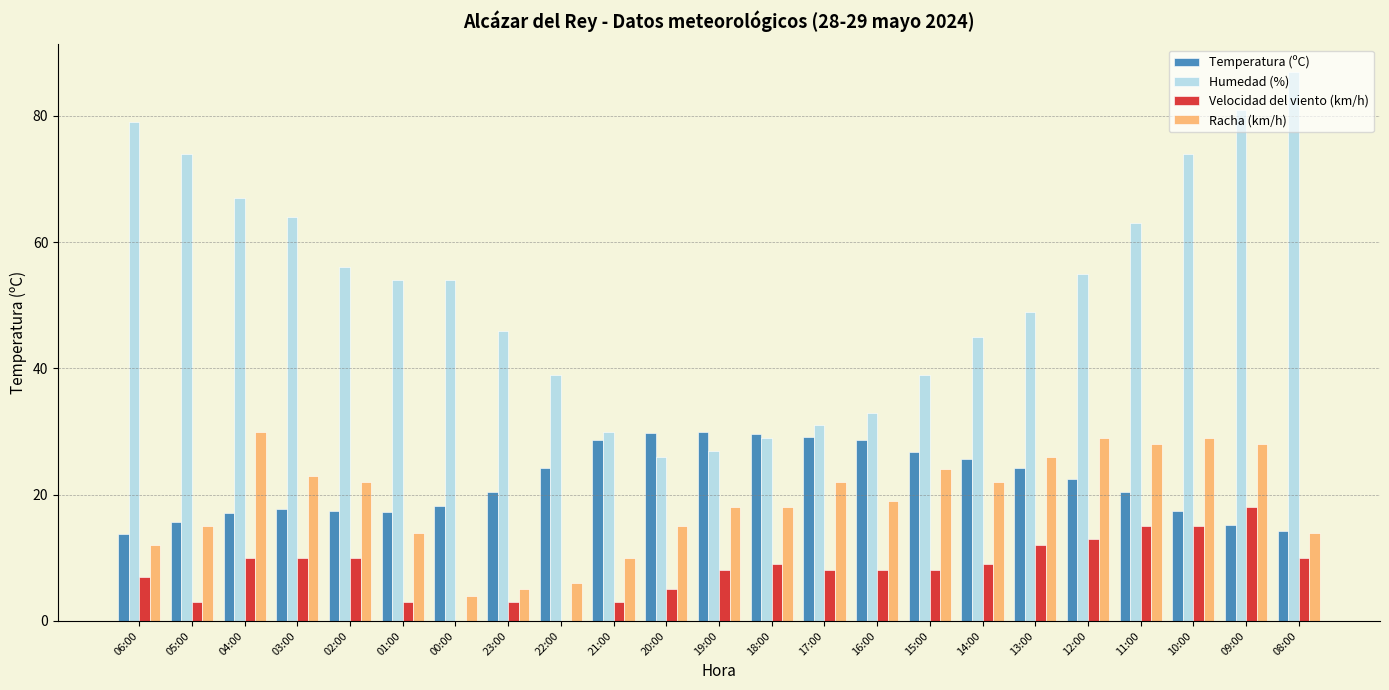

The Velocidad del viento (km/h) series shows 16.2 at 03:00. True or false?

False